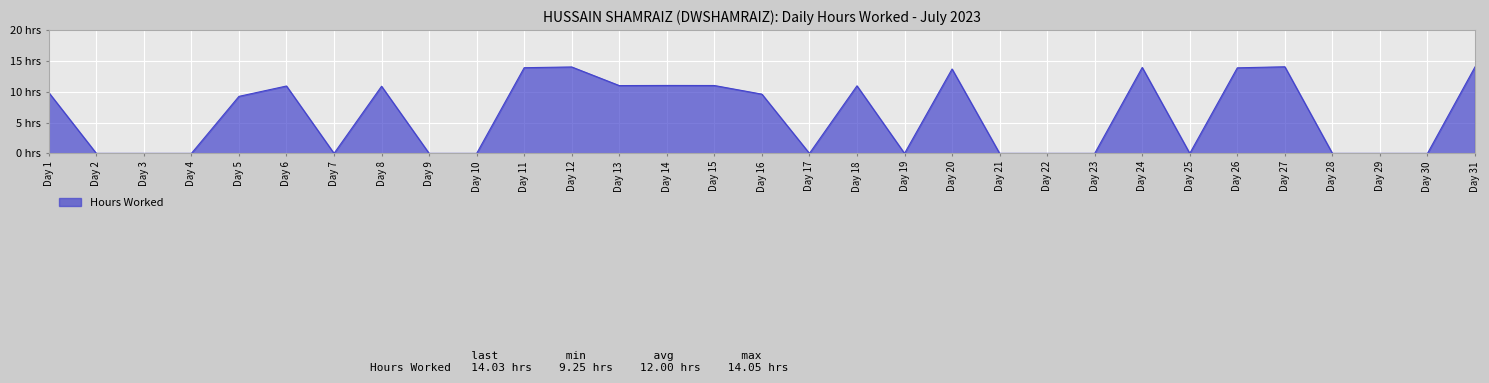

How many data points does each series have?

31